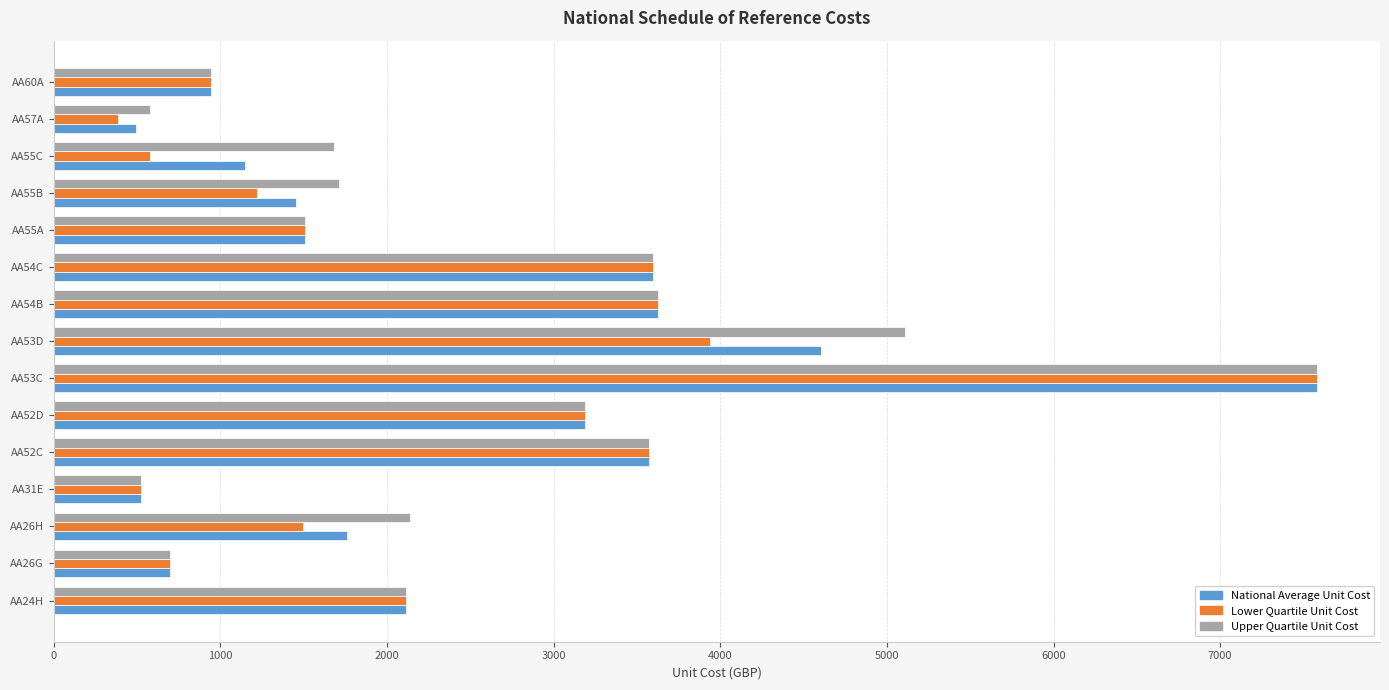

The value of Lower Quartile Unit Cost at AA53C is 10393.5. True or false?

False